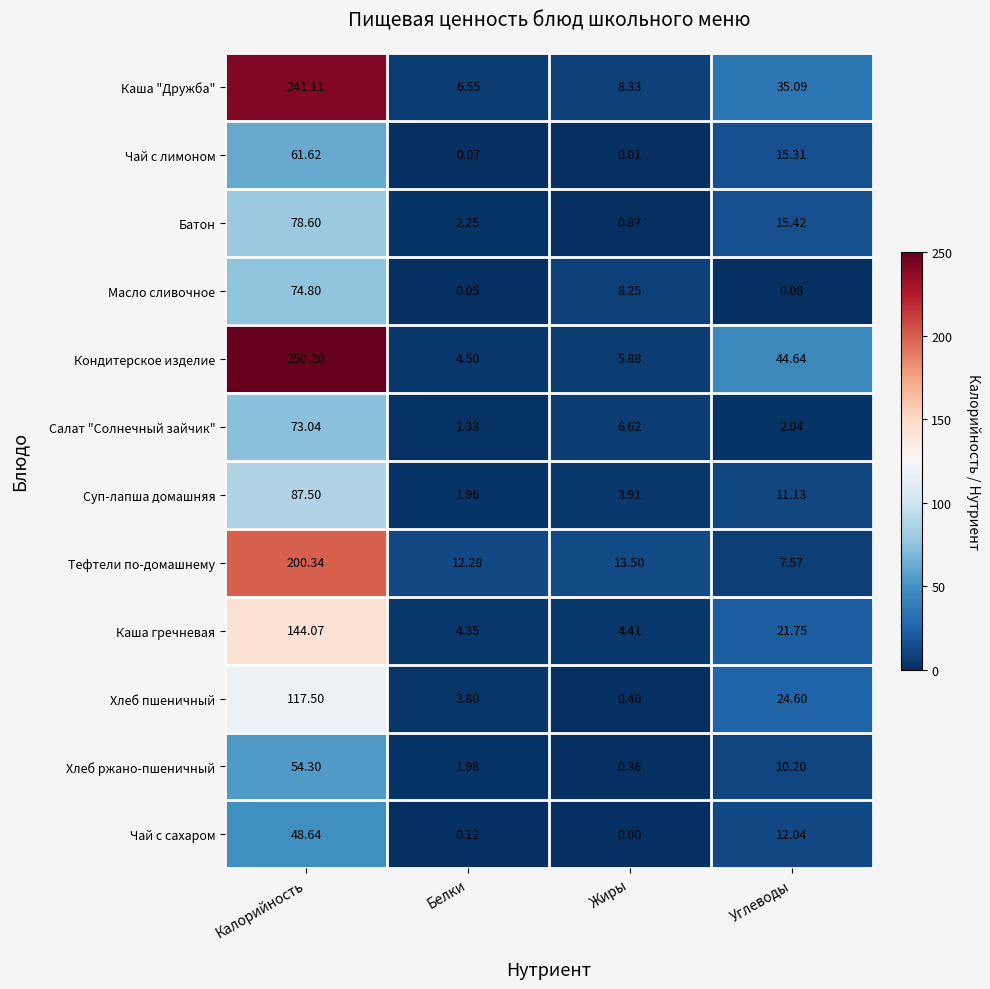

Between Калорийность and Белки, which series saw the biggest shift?

Кондитерское изделие